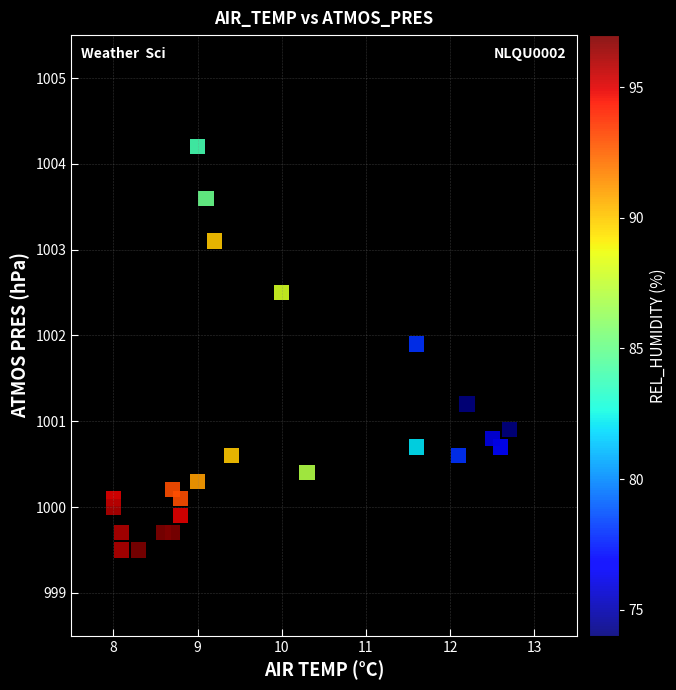

What Y value in the scatter plot is closest to 1001?

1000.9